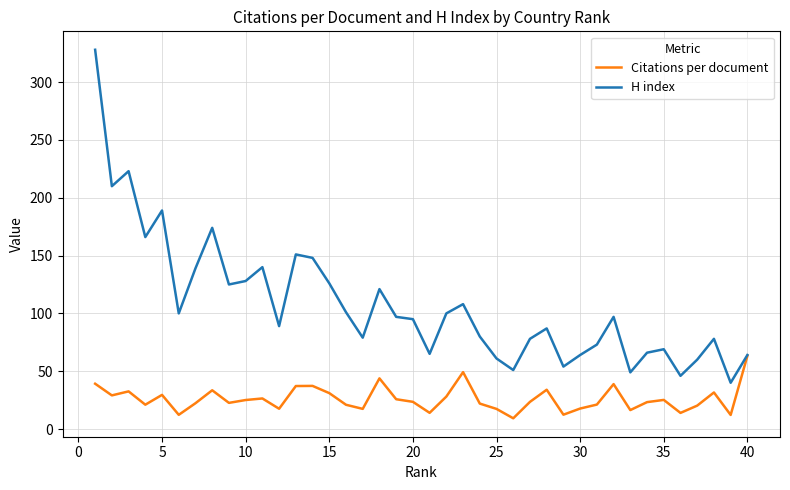

What is the maximum value shown in the chart?

328.0